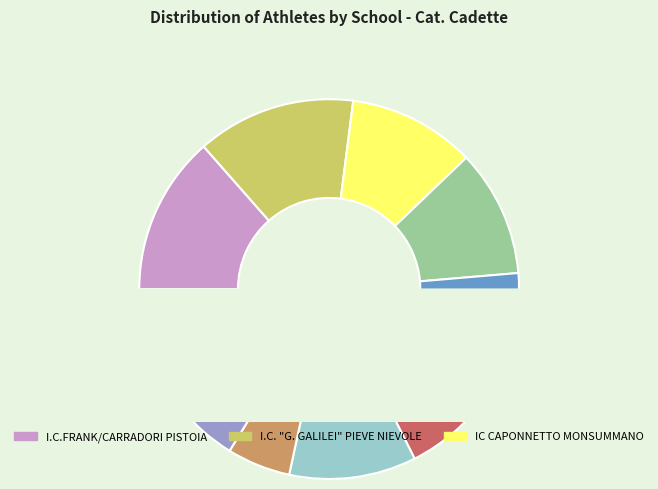

How many slices are in this pie chart?

12